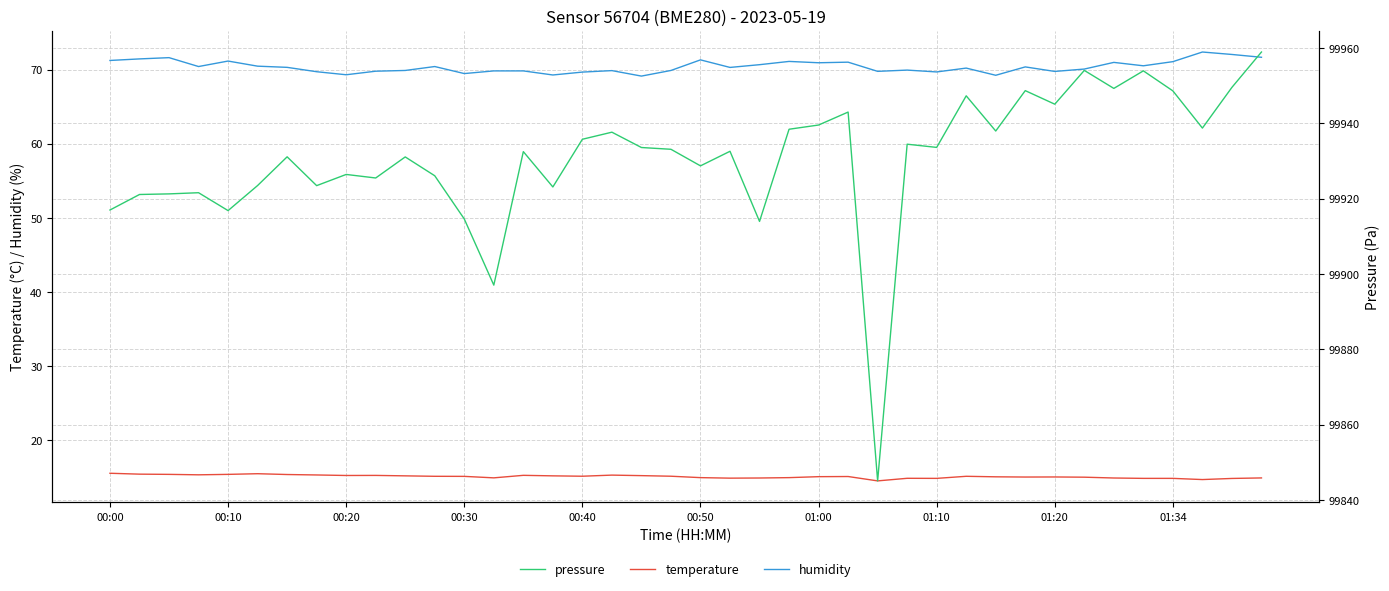

List the series in order of their peak value, highest first.

pressure, humidity, temperature